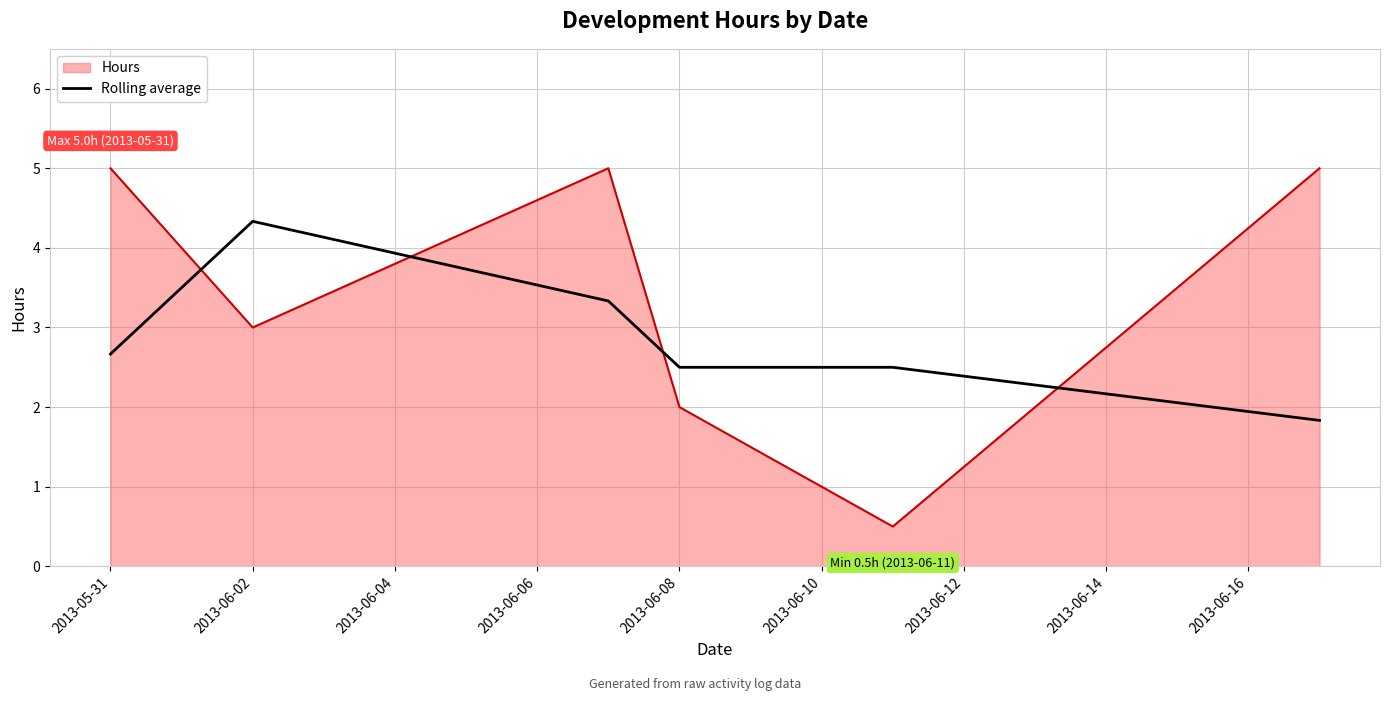

What is the difference between the maximum and minimum values in the Hours series?

4.5